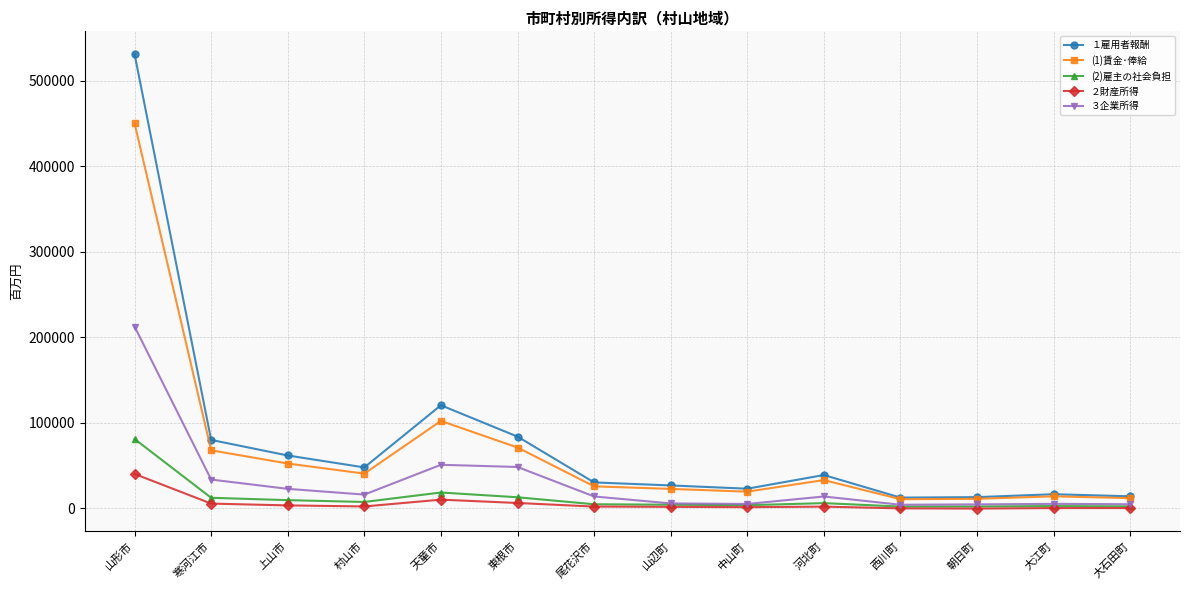

Which series changed the most between 山辺町 and 河北町?

１雇用者報酬